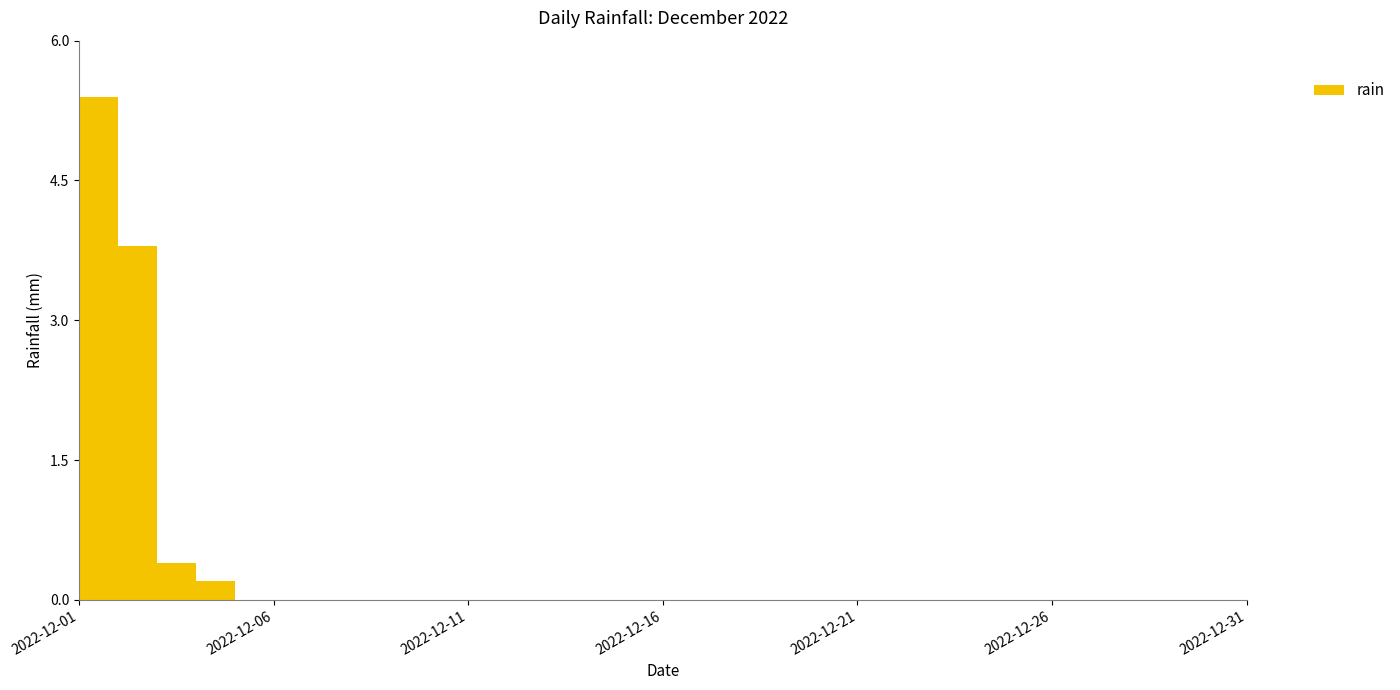

Rank the categories by value from highest to lowest.

2022-12-01, 2022-12-02, 2022-12-03, 2022-12-04, 2022-12-05, 2022-12-06, 2022-12-07, 2022-12-08, 2022-12-09, 2022-12-10, 2022-12-11, 2022-12-12, 2022-12-13, 2022-12-14, 2022-12-15, 2022-12-16, 2022-12-17, 2022-12-18, 2022-12-19, 2022-12-20, 2022-12-21, 2022-12-22, 2022-12-23, 2022-12-24, 2022-12-25, 2022-12-26, 2022-12-27, 2022-12-28, 2022-12-29, 2022-12-30, 2022-12-31